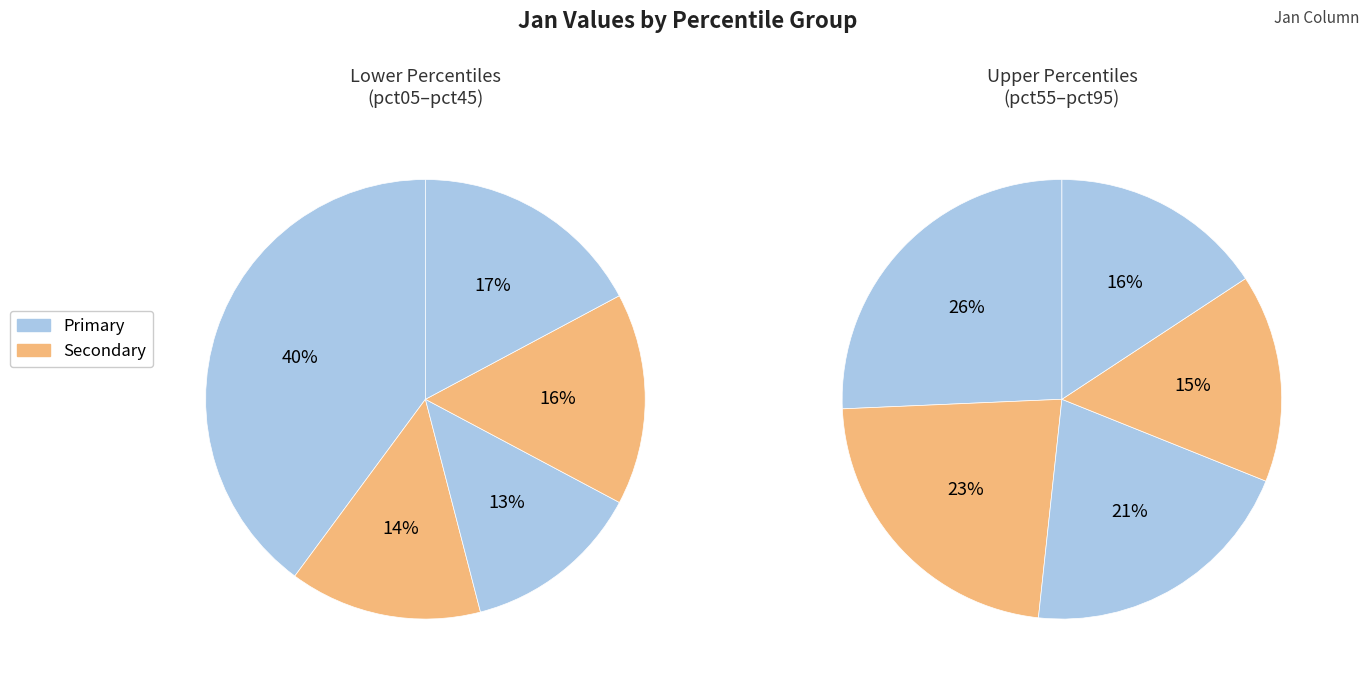

Is the sum of pct25 and pct15 greater than half?

No